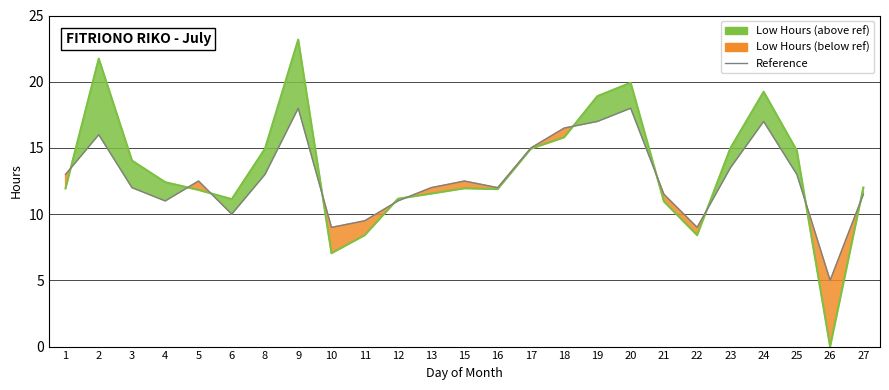

What is the spread (max minus min) of values at 11?

1.1